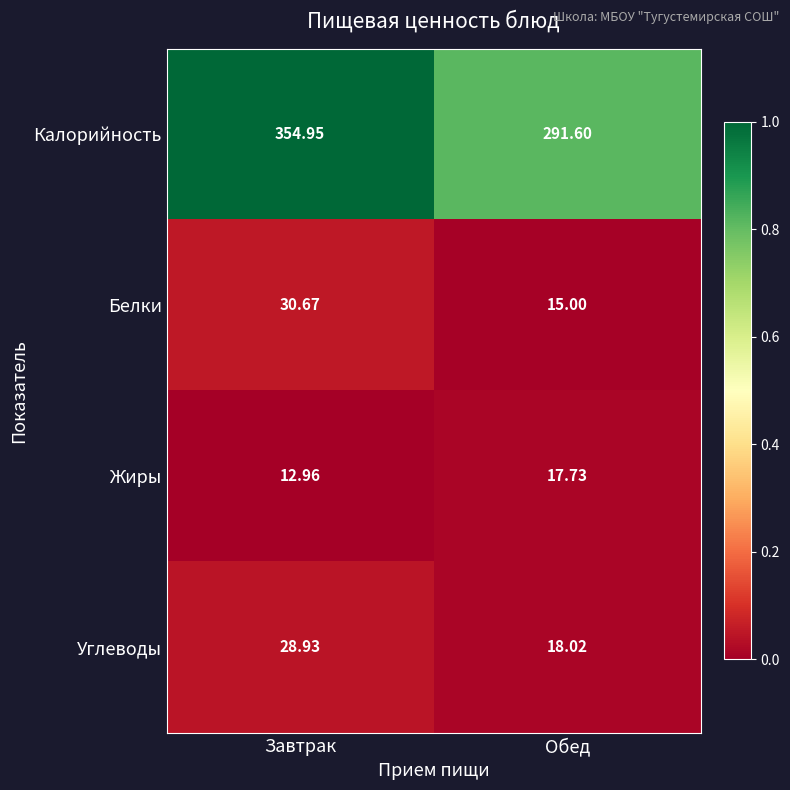

List the series in order of their peak value, highest first.

Калорийность, Белки, Углеводы, Жиры